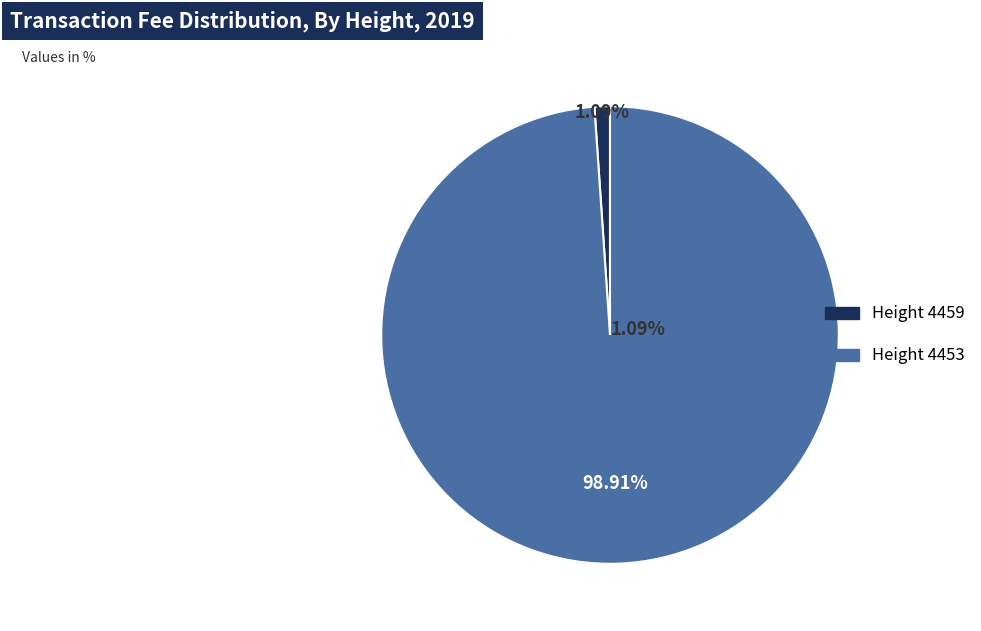

What portion of the pie excludes 4459?

98.9%